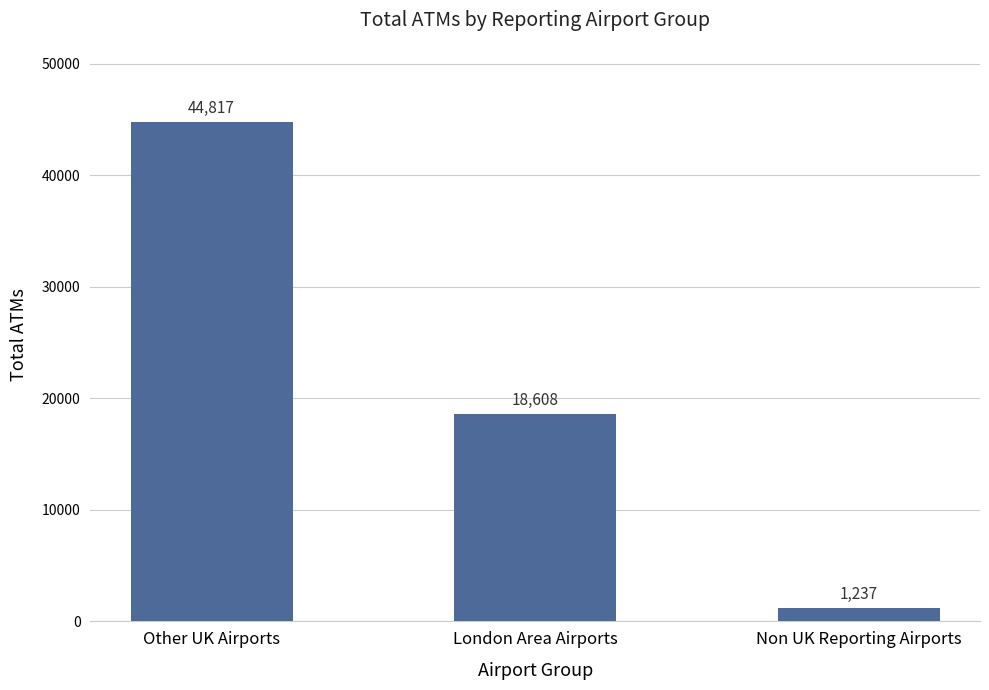

What is the change in value from Other UK Airports to London Area Airports?

-26209